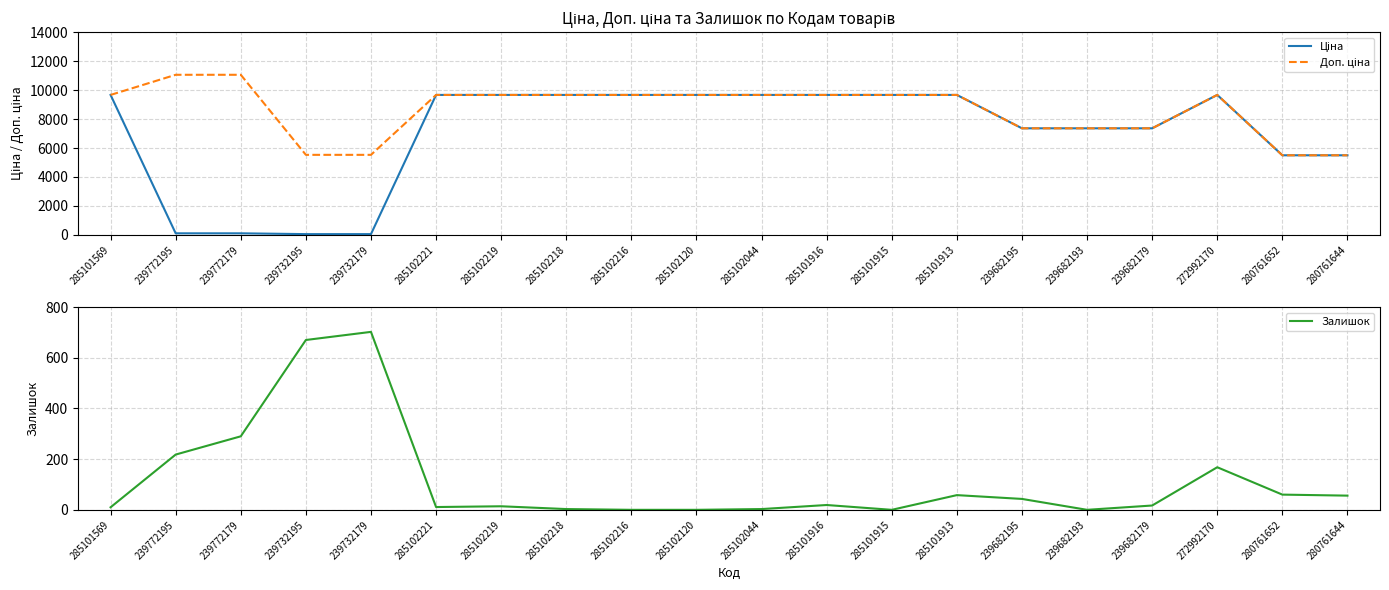

What is the average value of the Ціна series?

6985.9